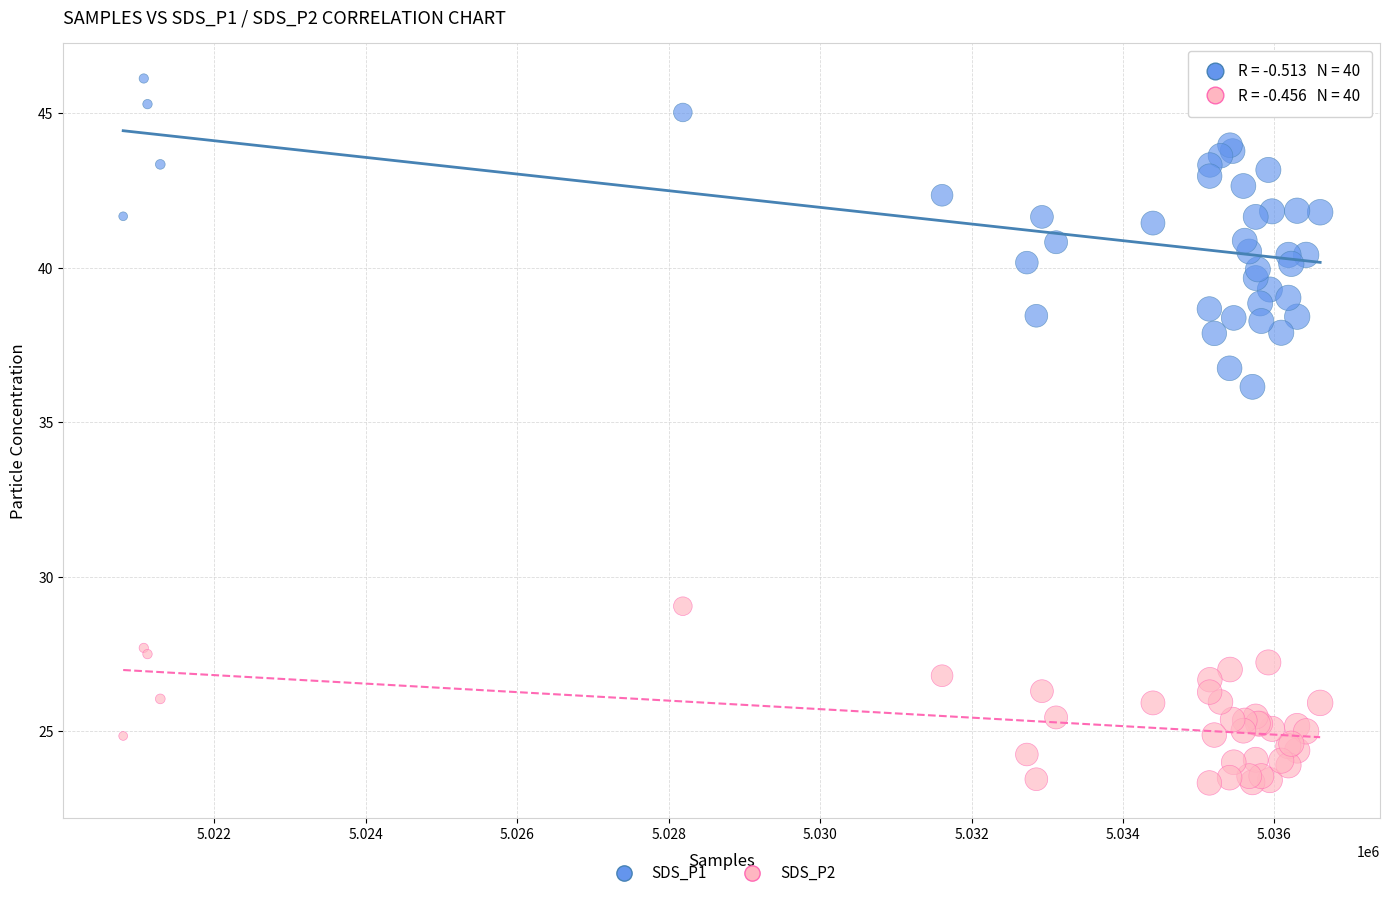

Which series contains the highest Y value?

SDS_P1